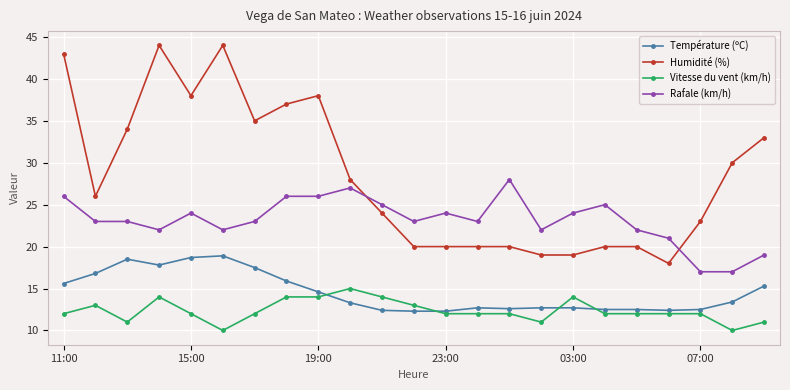

What is the value of the Humidité (%) point at the 17th from the left?

19.0